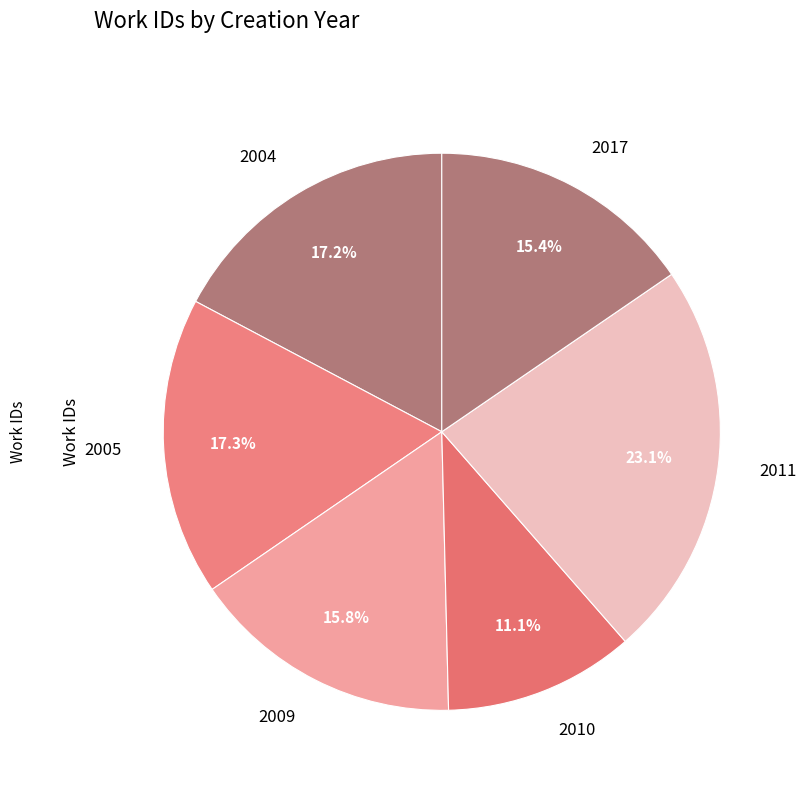

Combined, do 2017 and 2009 account for over 50%?

No